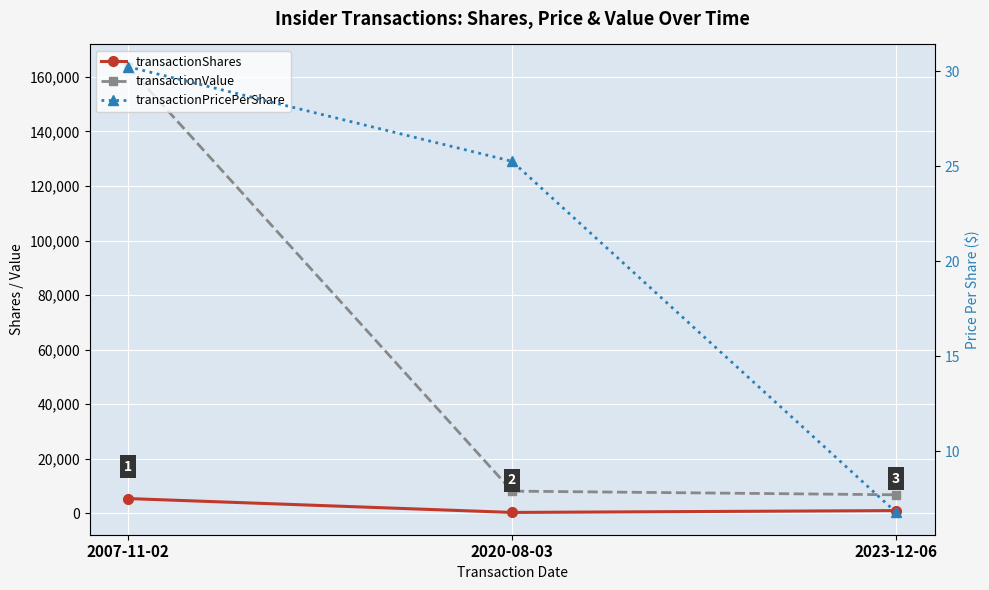

At which category does the chart reach its minimum across all series?

2023-12-06